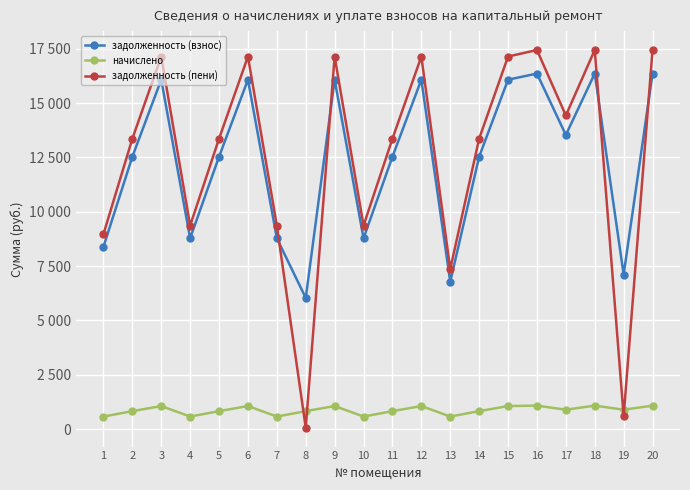

List the labels in order of начислено value, smallest first.

1, 4, 7, 10, 13, 2, 5, 8, 11, 14, 17, 19, 3, 6, 9, 12, 15, 16, 18, 20